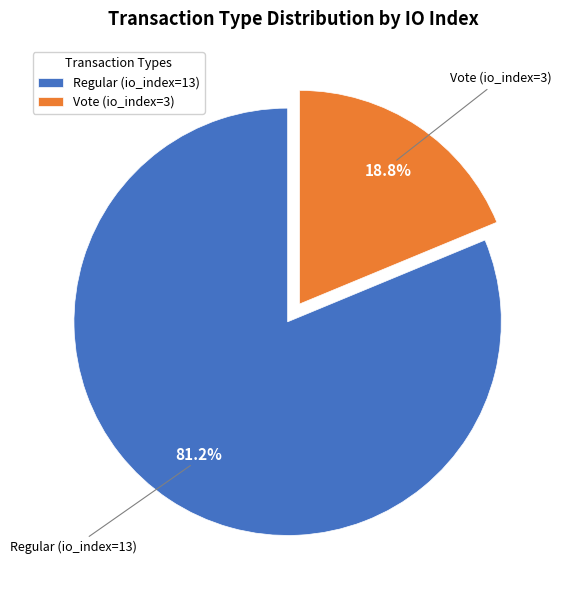

To the nearest percent, what is the difference between the largest and smallest slice percentages?

62%